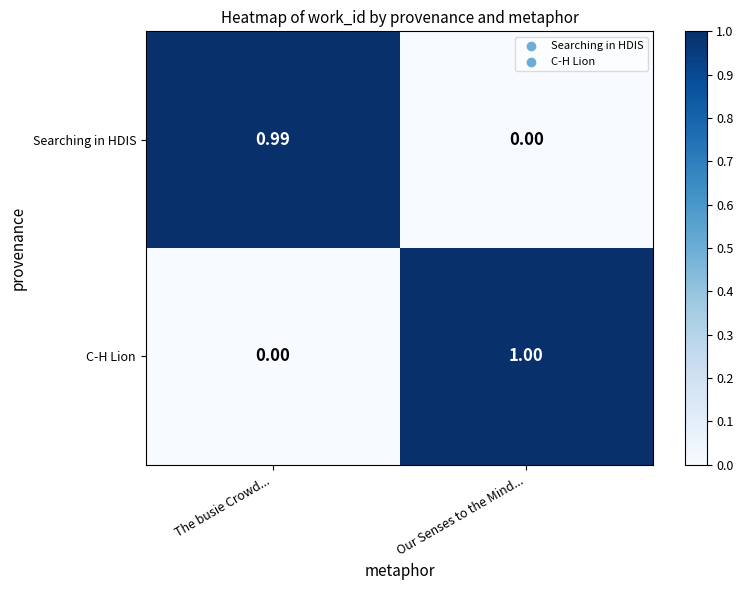

Which series has the largest total across all categories?

C-H Lion